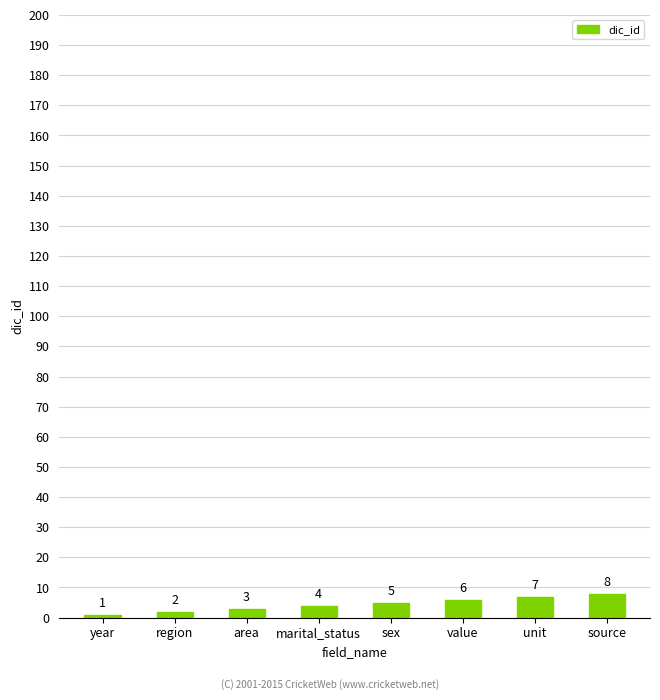

Is it true that the value at source is 2?

False